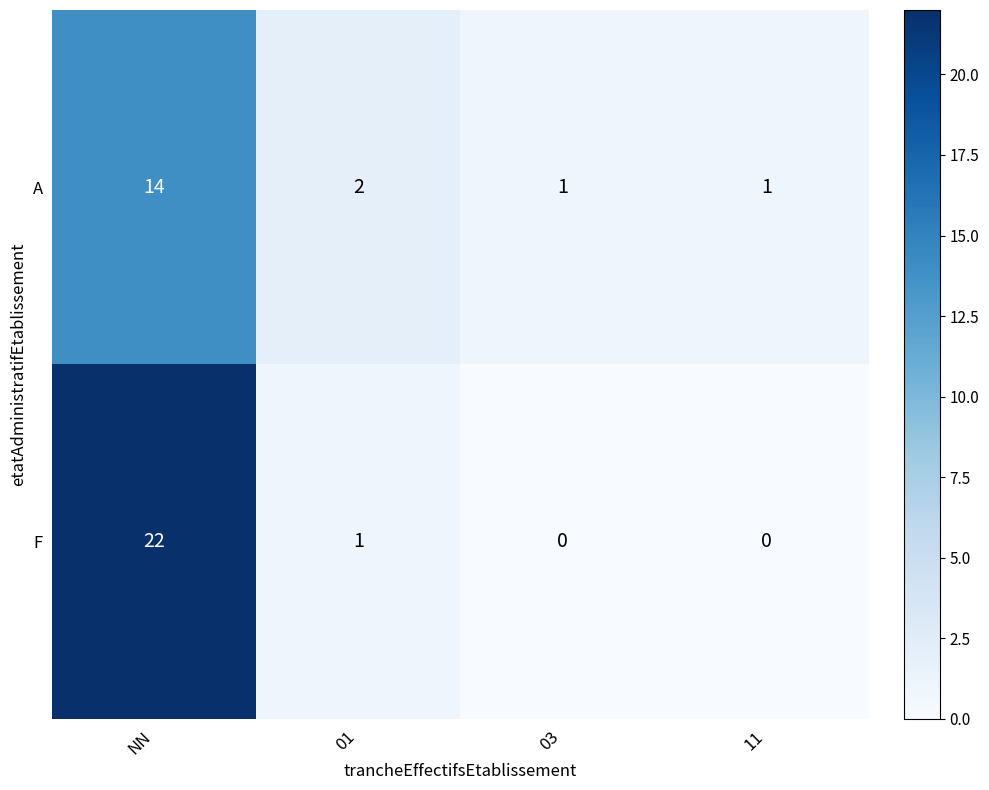

Reading right to left, extract all data points from this chart.

A: 11=1	03=1	01=2	NN=14
F: 11=0	03=0	01=1	NN=22